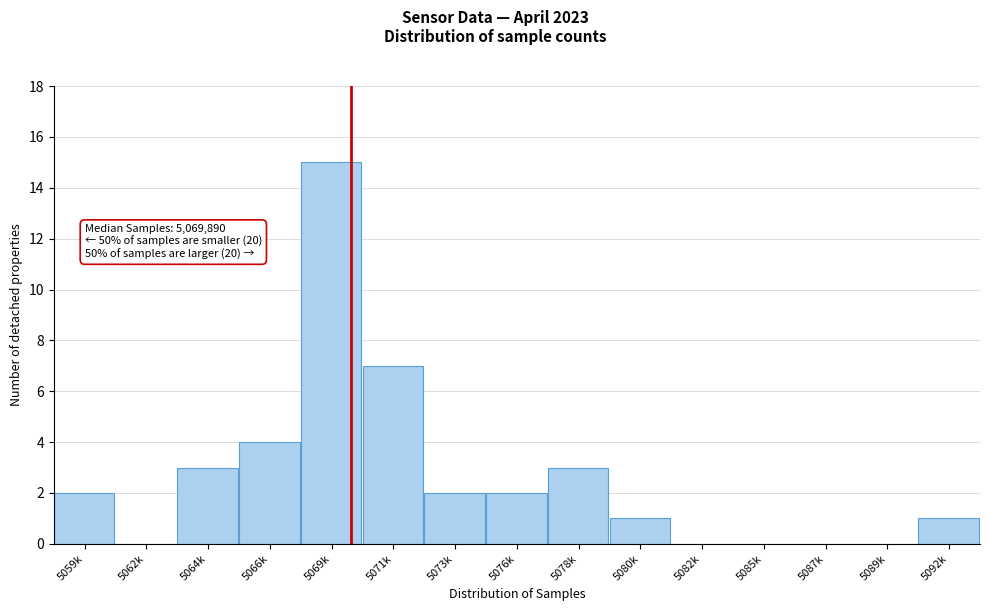

Reading left to right, list all the values displayed in this chart.

5059k=2	5062k=0	5064k=3	5066k=4	5069k=15	5071k=7	5073k=2	5076k=2	5078k=3	5080k=1	5082k=0	5085k=0	5087k=0	5089k=0	5092k=1